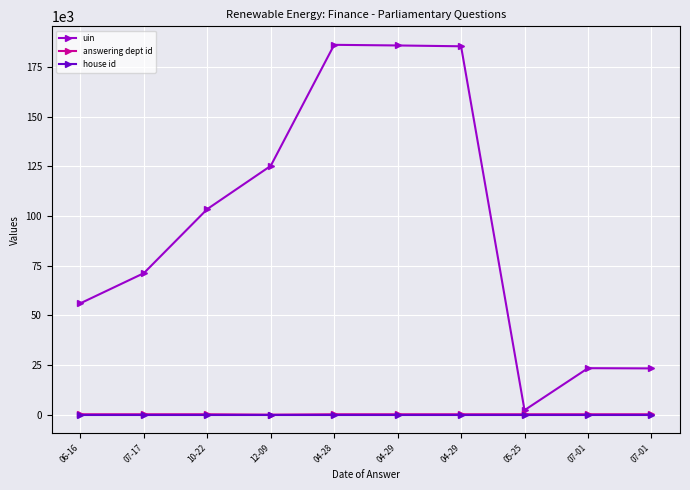

Rank the series at 07-01 from lowest to highest value.

house id, answering dept id, uin